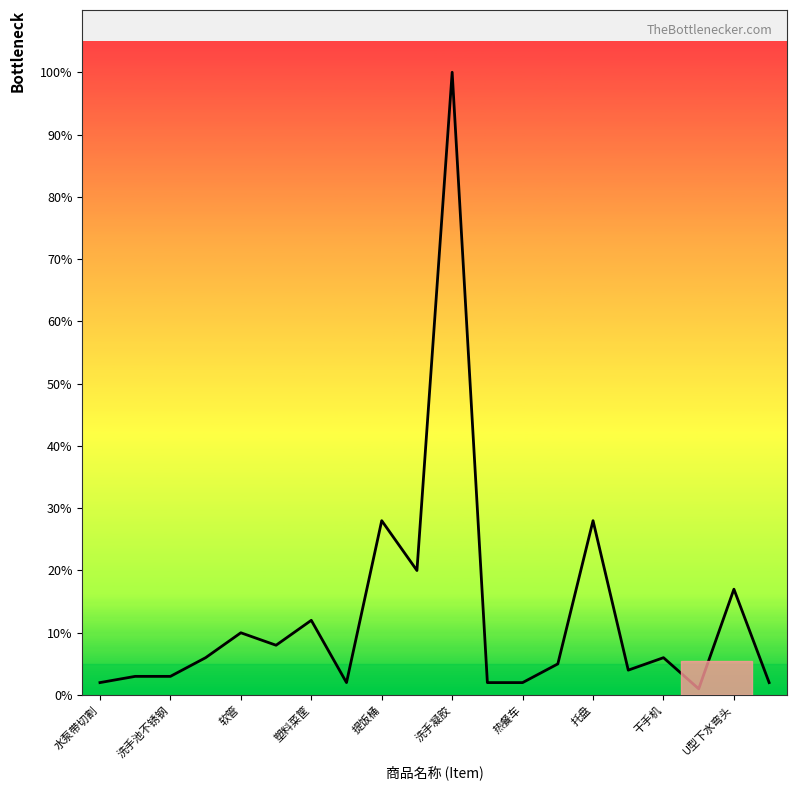

How many values are below 6?

10